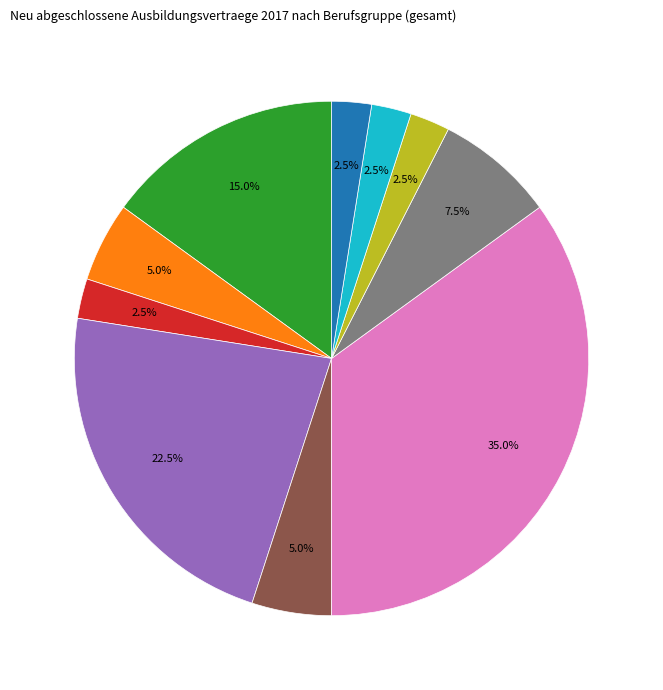

Does any single category account for the majority?

No